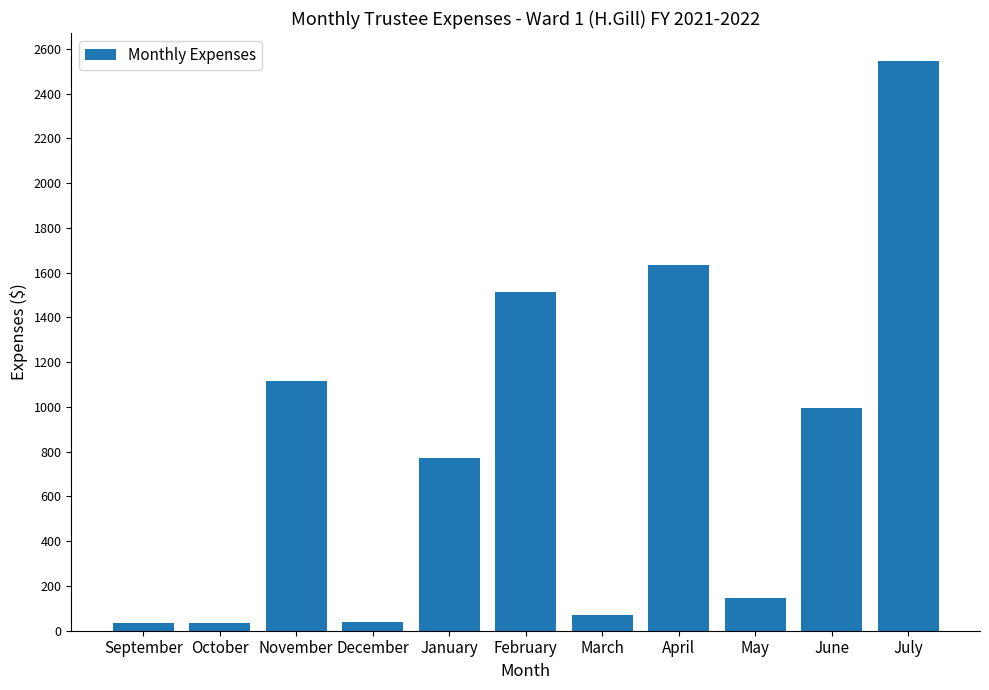

What position from the left is June?

10